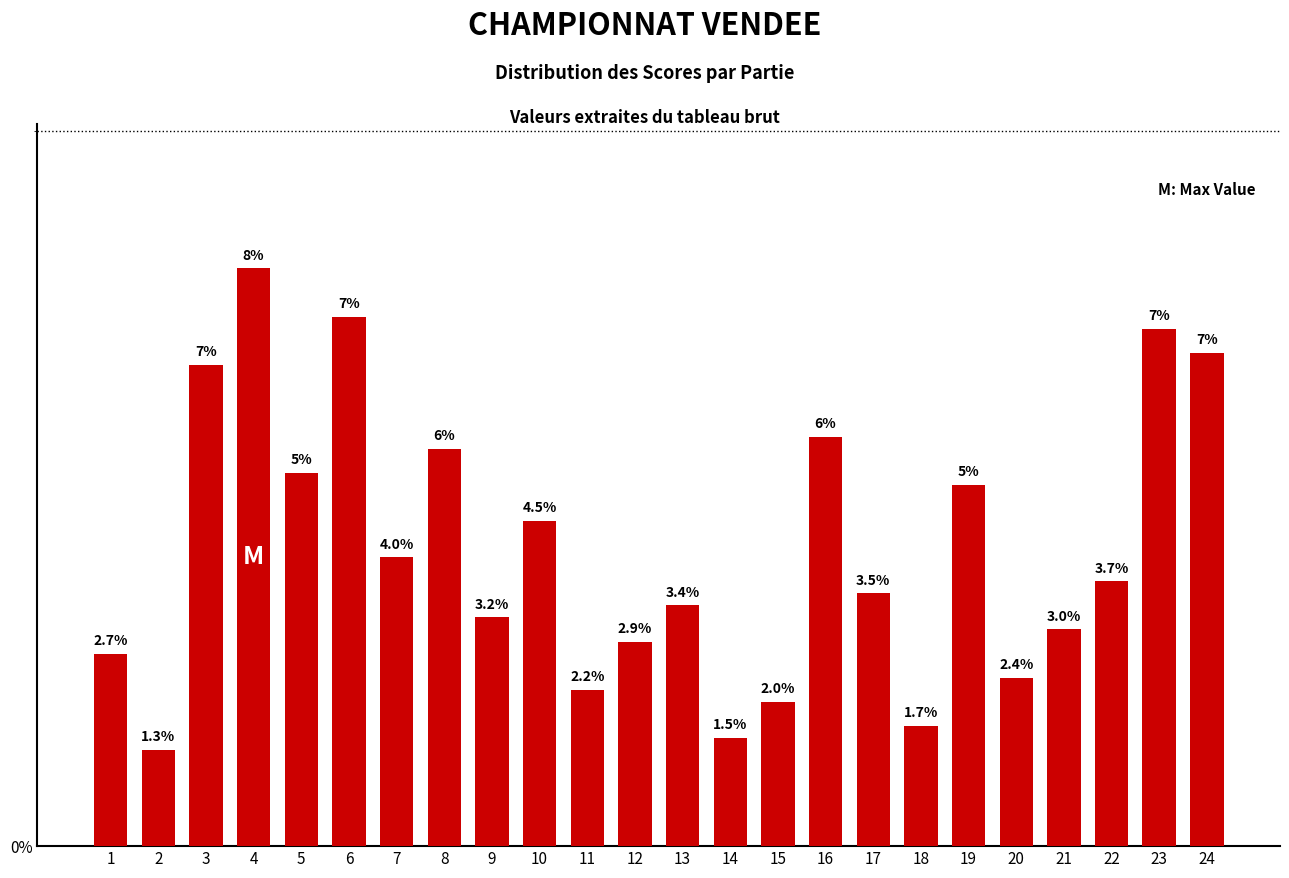

The value at 7 is 6.7. True or false?

False